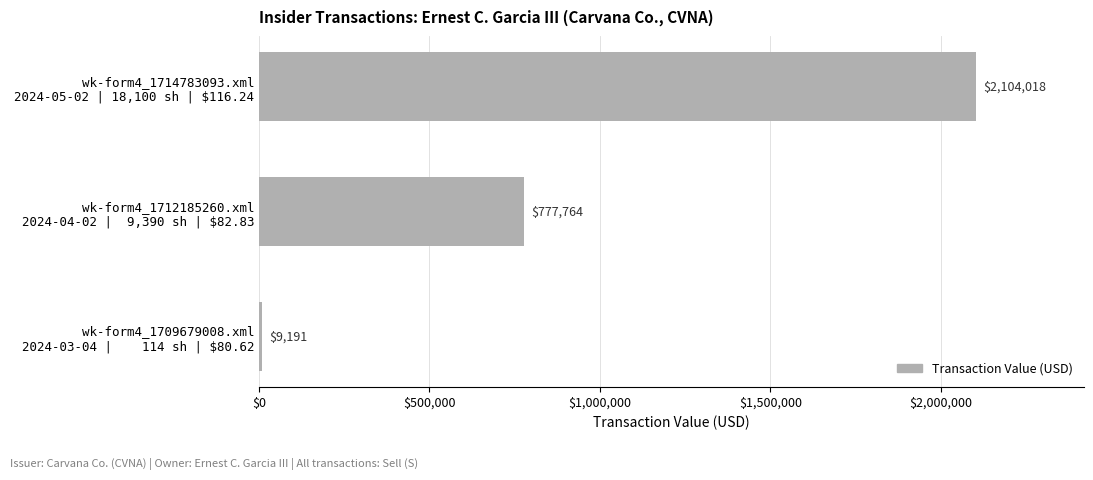

Where is the data nearest to the value 1056604?

wk-form4_1712185260.xml
2024-04-02 |  9,390 sh | $82.83